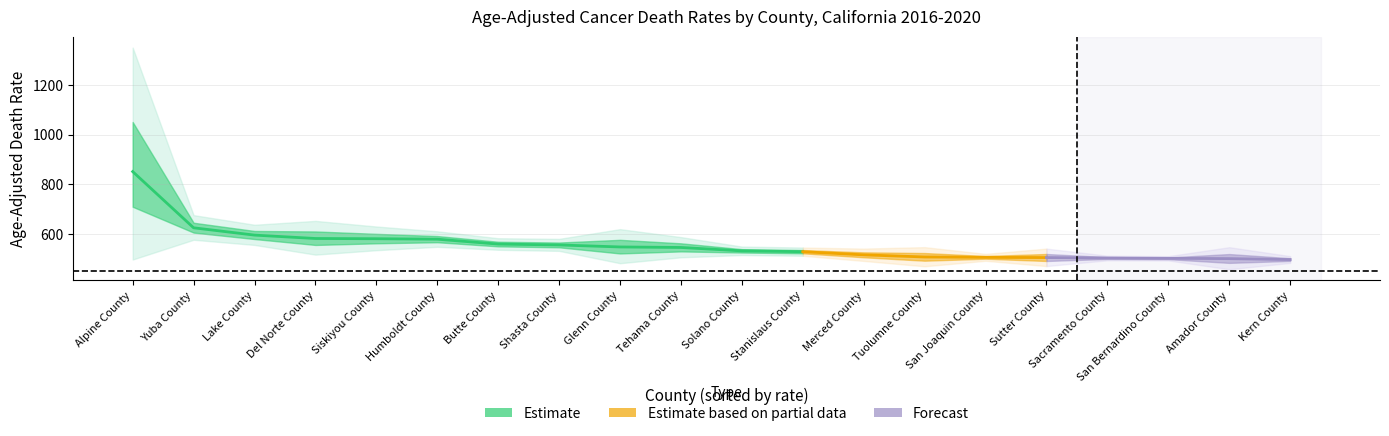

True or false: Lower CI and Rate cross at least once.

False